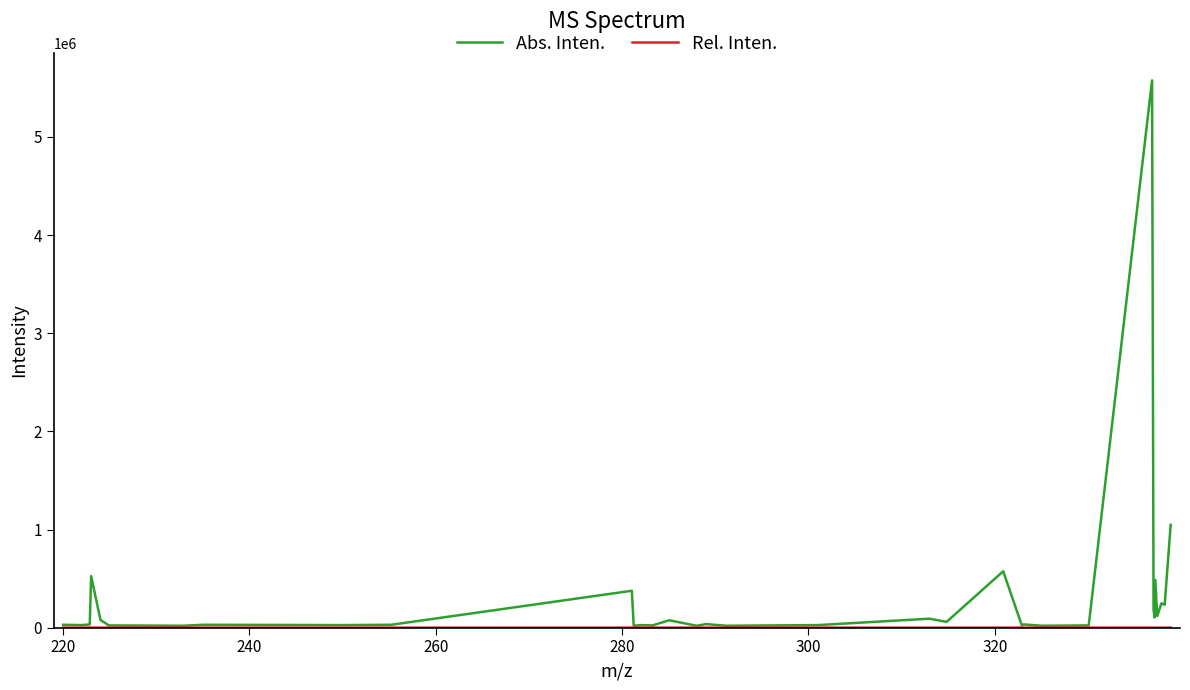

What is the average value of the Abs. Inten. series?

293756.6